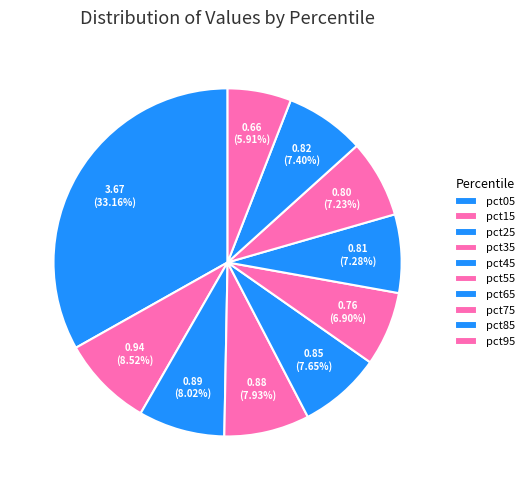

Rank the categories by value from highest to lowest.

pct05, pct15, pct25, pct35, pct45, pct85, pct65, pct75, pct55, pct95